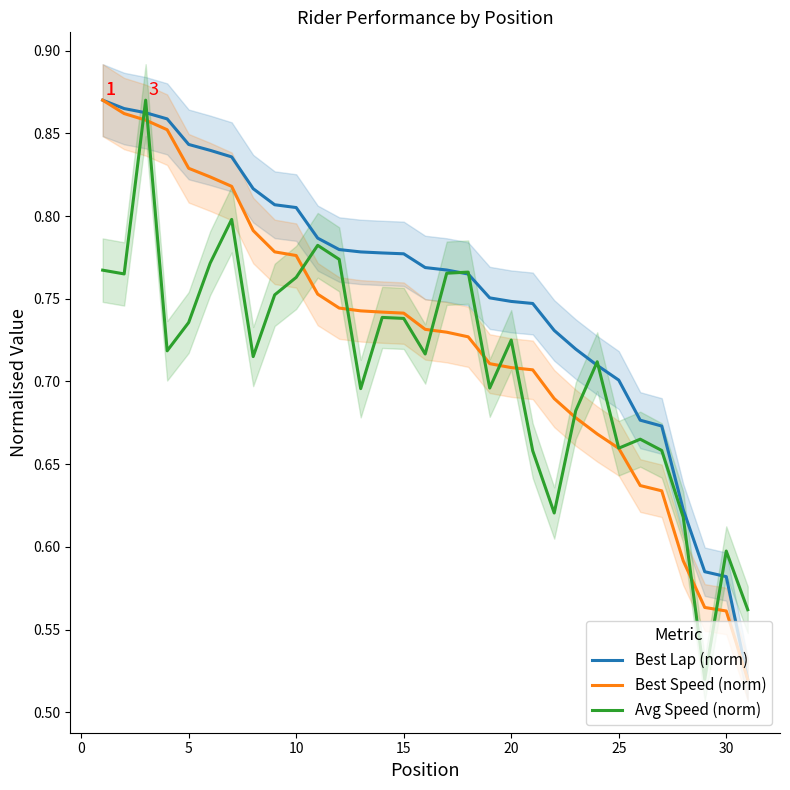

Is it true that Best Lap (norm) equals 0.5 at 20?

False